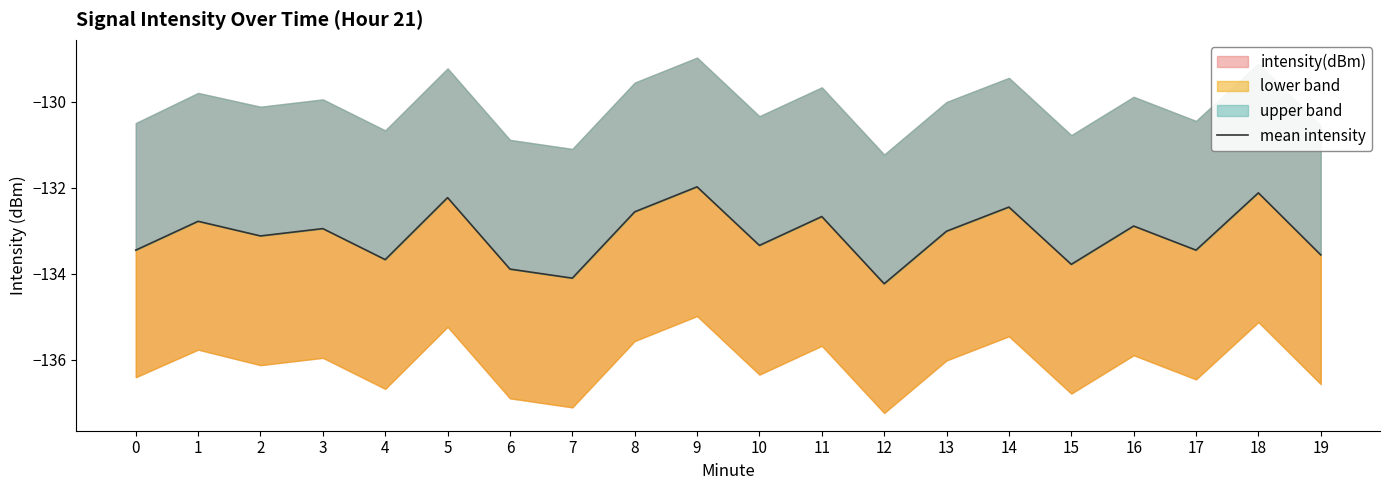

Where is the data nearest to the value -133?

13